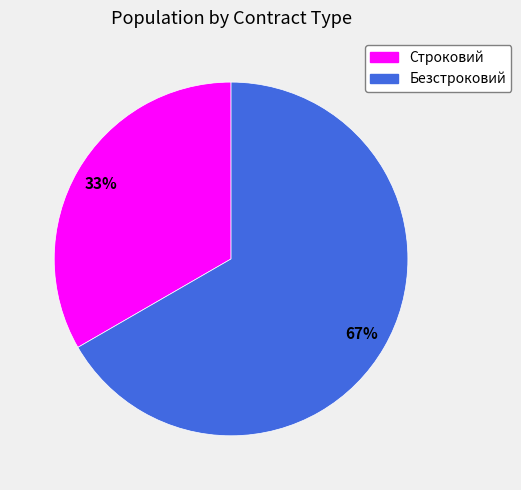

Is it true that Строковий is 43% of the pie?

False